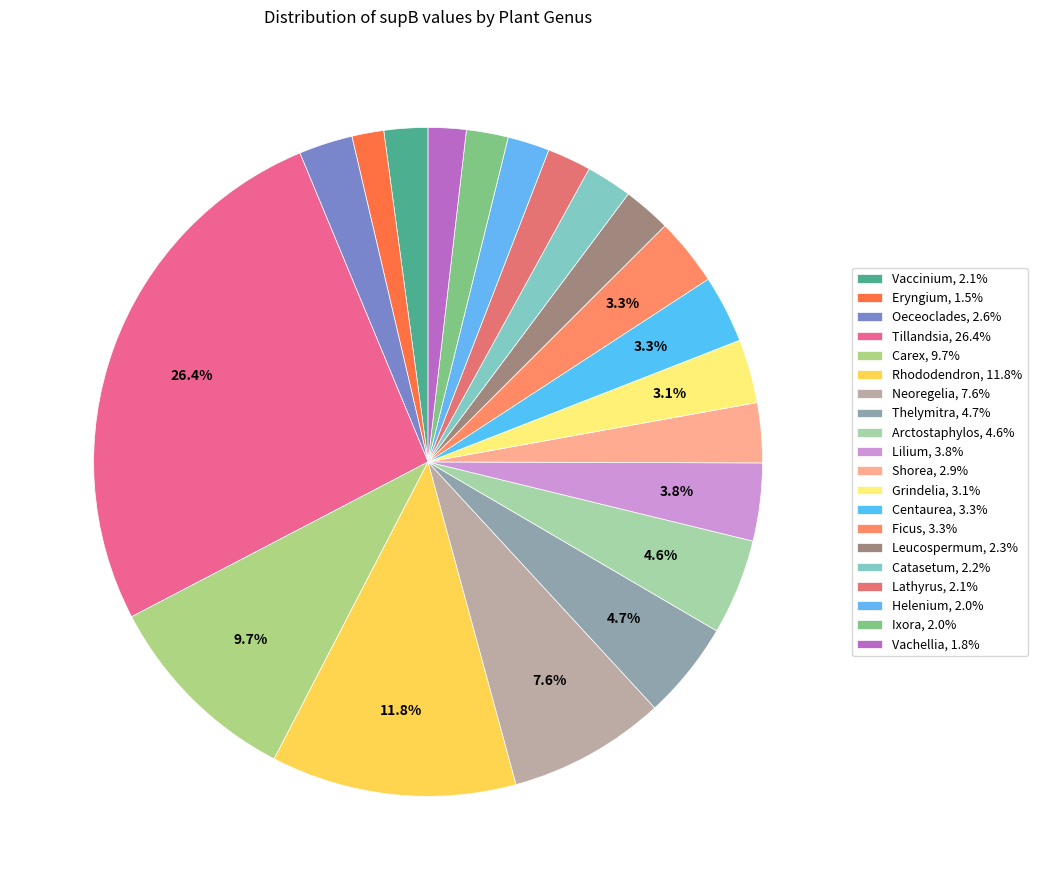

What is the largest slice in the pie chart?

Tillandsia